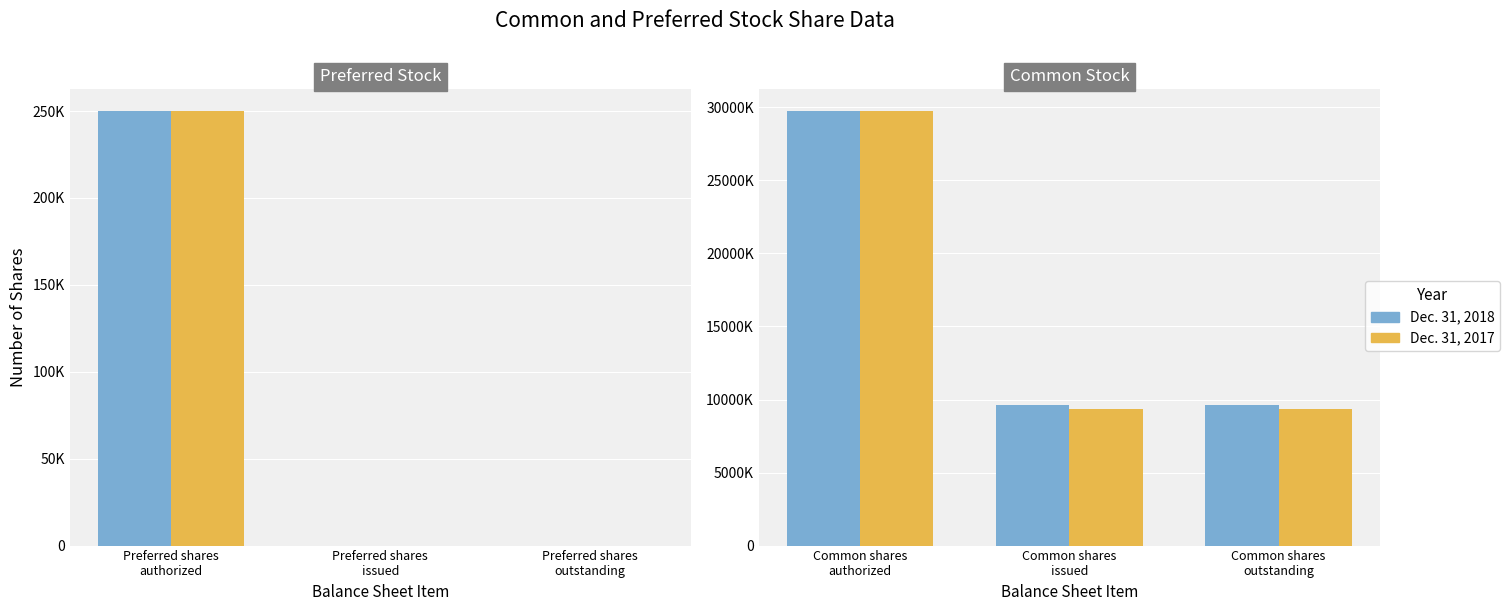

Rank the series by their average value, from lowest to highest.

Dec. 31, 2017, Dec. 31, 2018